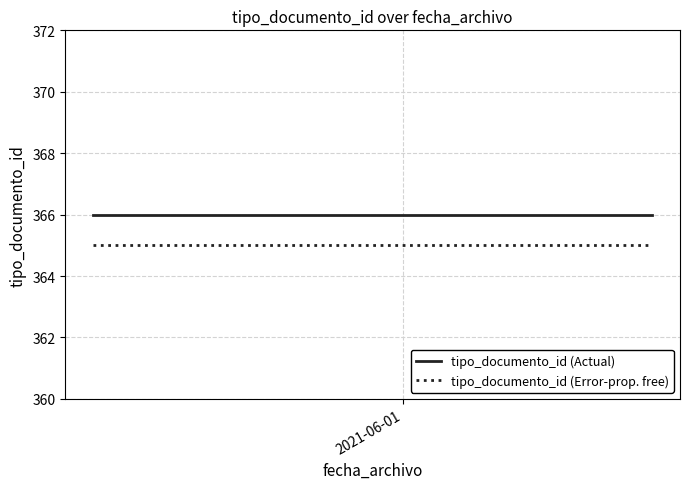

Rank the series by their average value, from highest to lowest.

tipo_documento_id (Actual), tipo_documento_id (Error-prop. free)